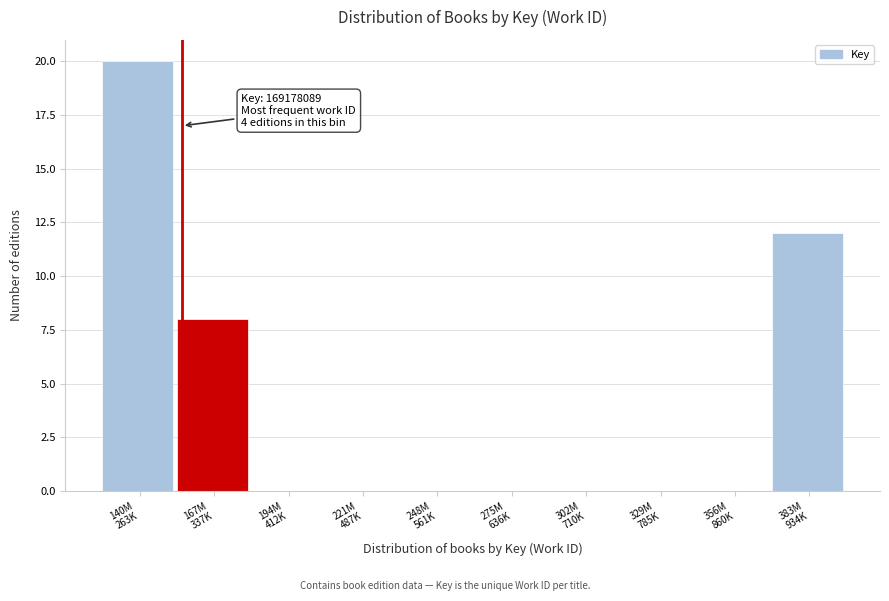

What is the maximum value shown in the chart?

20